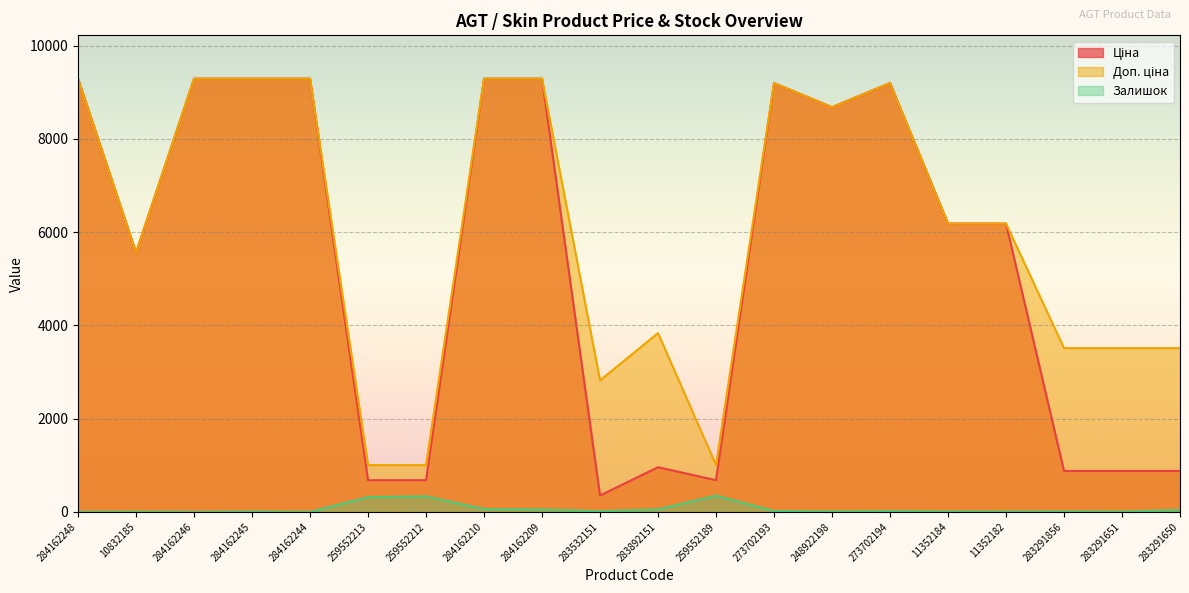

List the labels in order of Доп. ціна value, smallest first.

259552213, 259552212, 259552189, 283532151, 283291856, 283291651, 283291650, 283892151, 10832185, 11352184, 11352182, 248922198, 273702193, 273702194, 284162248, 284162246, 284162245, 284162244, 284162210, 284162209